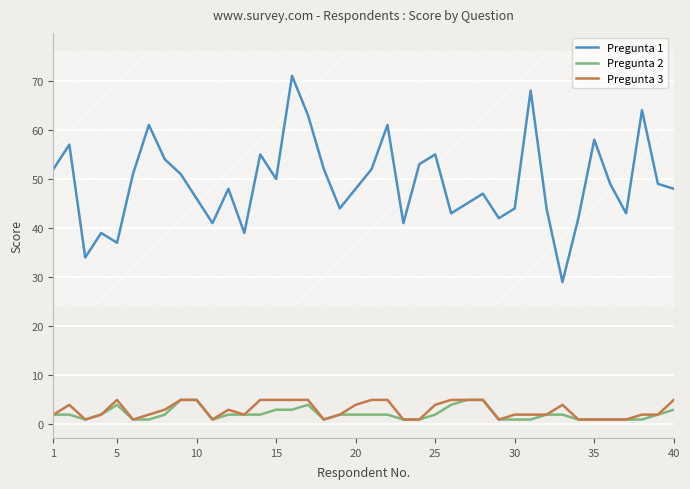

True or false: Pregunta 1 and Pregunta 2 intersect in this chart.

False